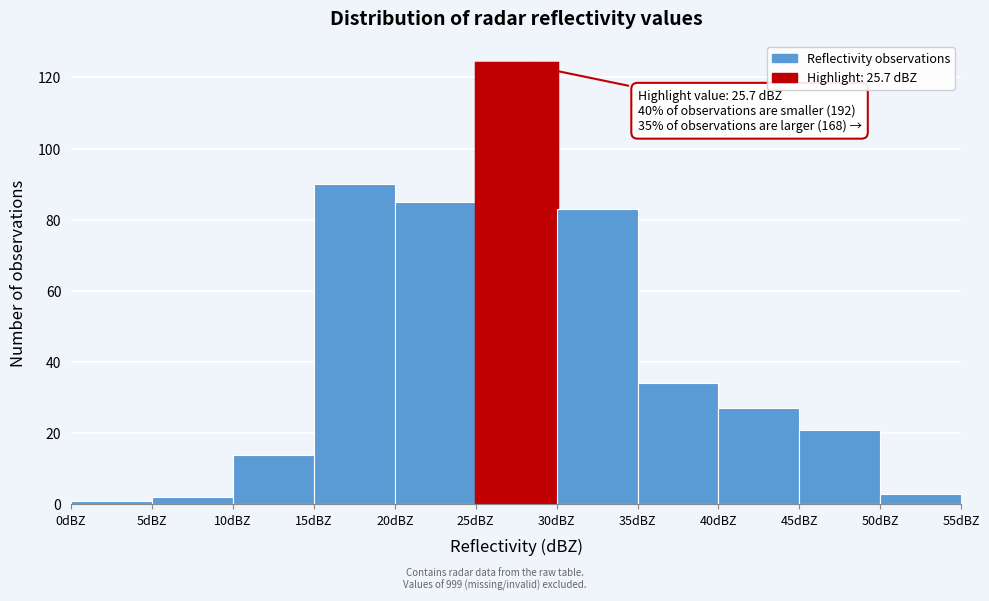

Which range on the x-axis has the tallest bar?

25 to 30